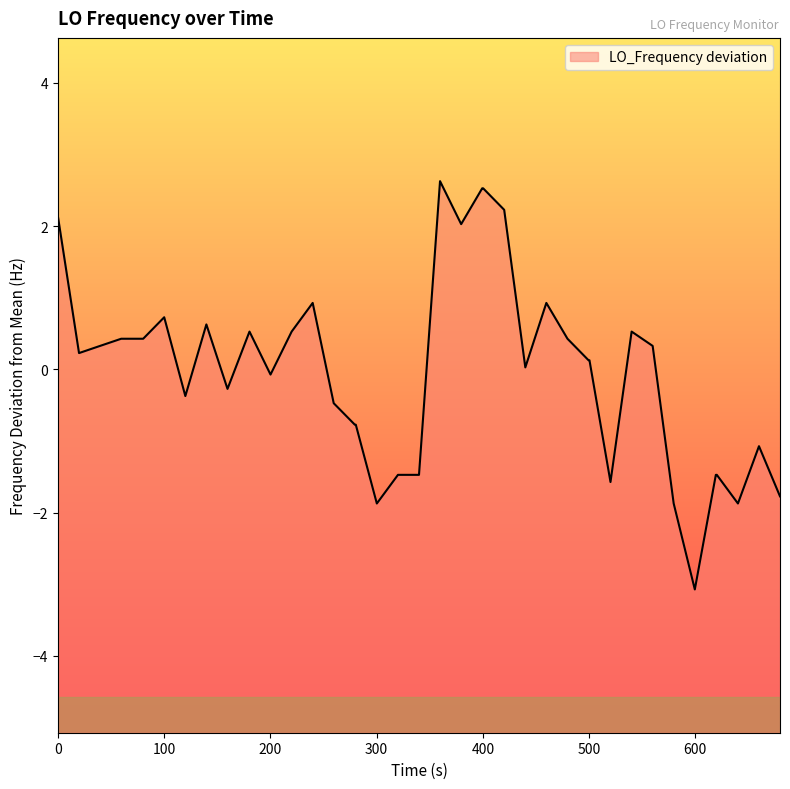

What is the smallest value displayed?

-3.1